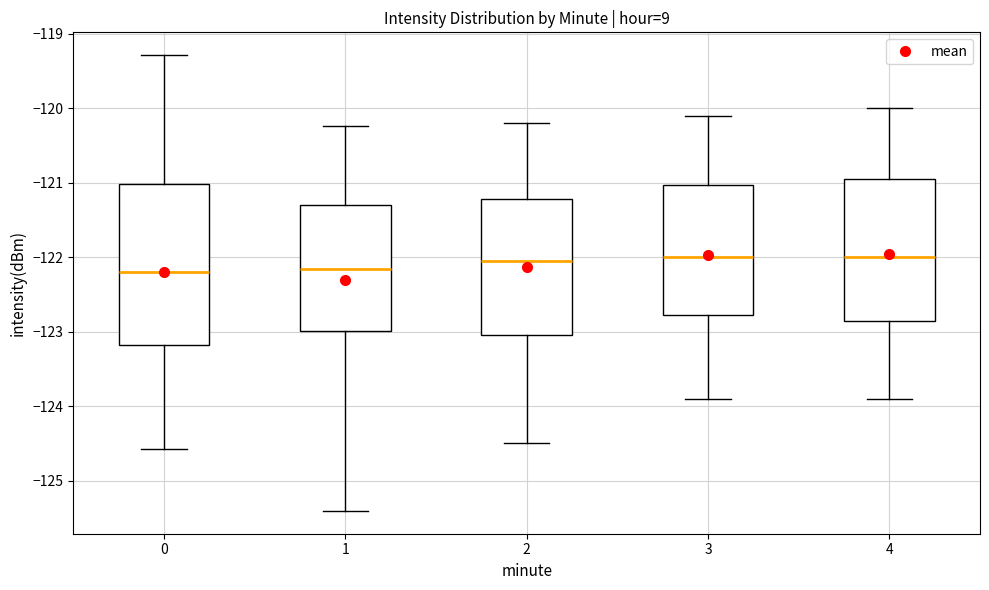

Which box is the tallest, from its lower edge to its upper edge?

0